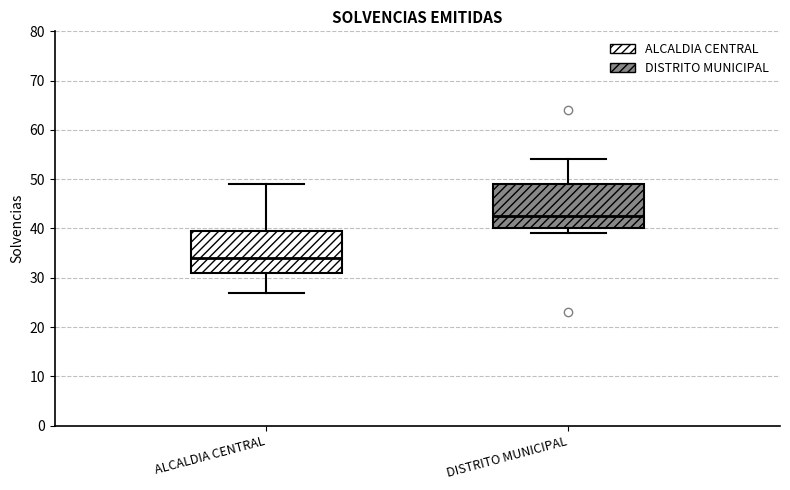

Where does the upper whisker of the box for DISTRITO MUNICIPAL end on the y-axis? The values are not printed on the chart, so give them approximately, as read against the axis.

54